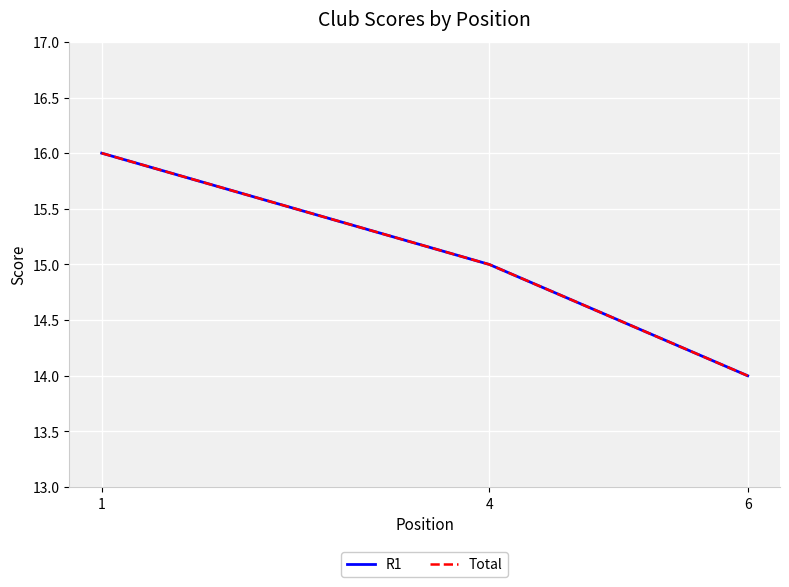

Which series has the largest total across all categories?

R1